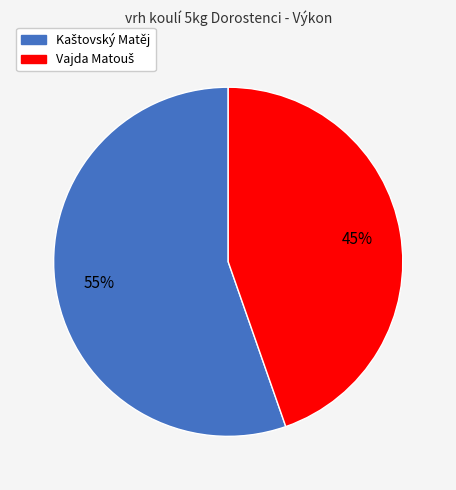

To the nearest percent, what is the average slice percentage?

50%